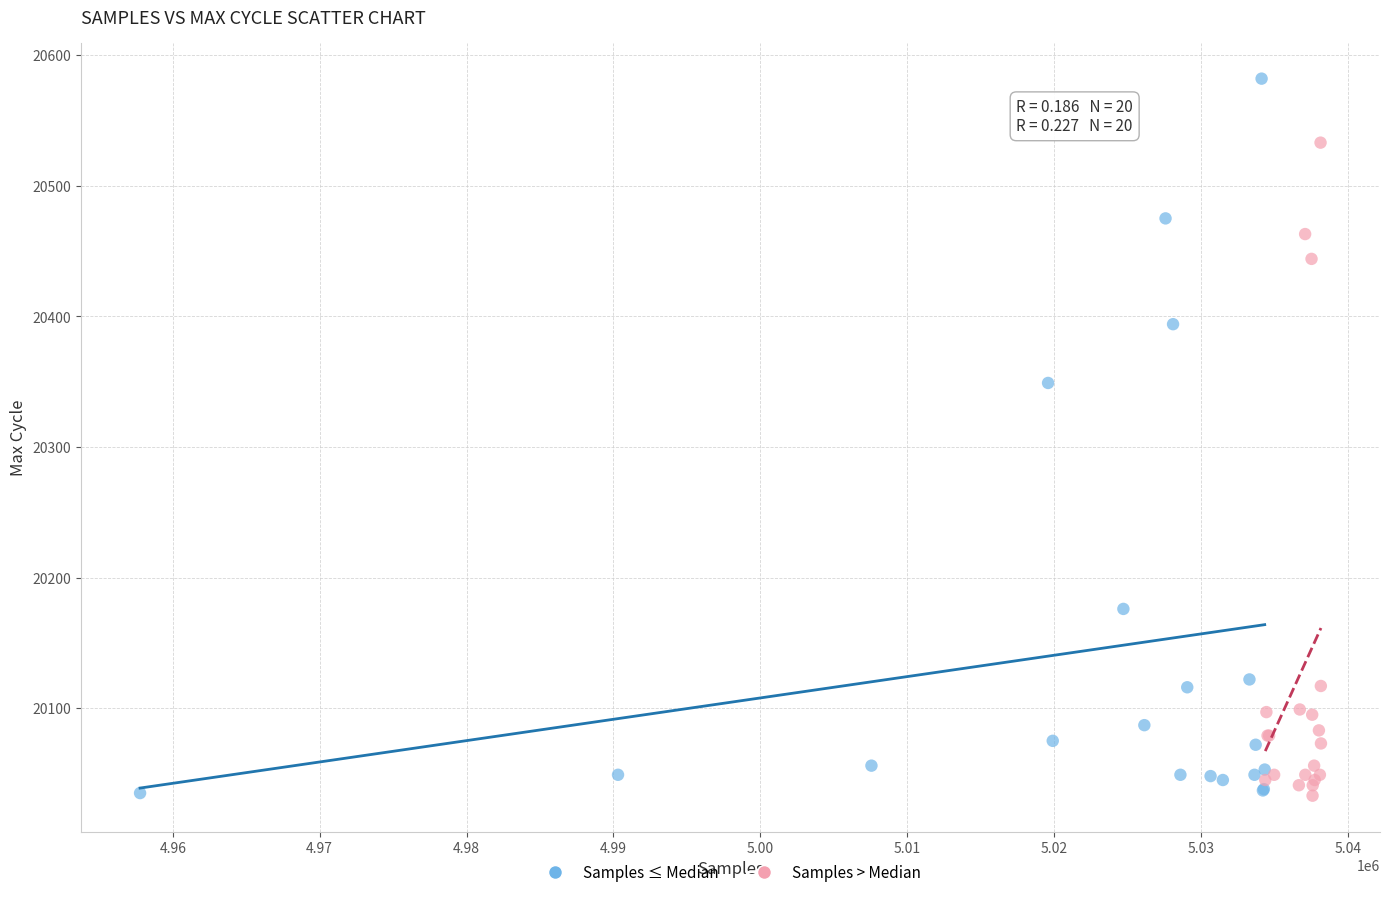

Which series has the widest spread of Y values?

Samples ≤ Median